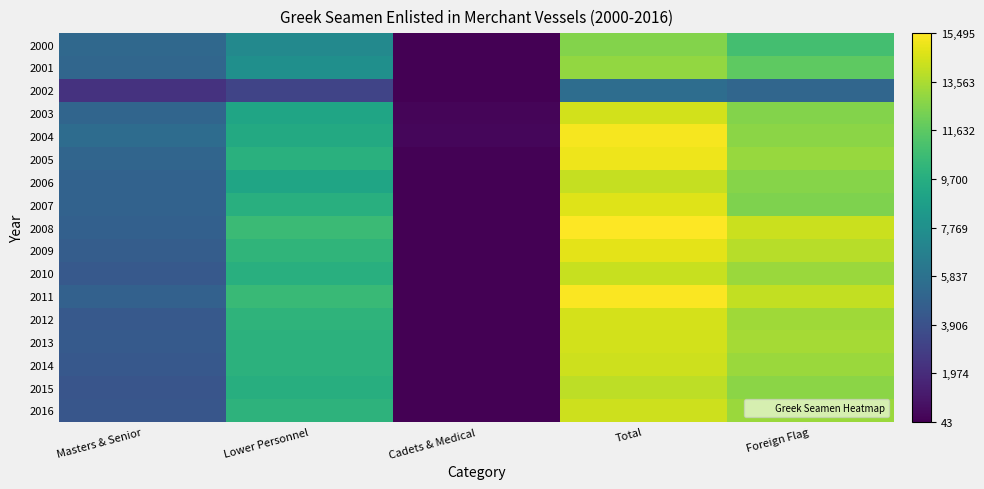

At how many categories does at least one series exceed 5306?

4